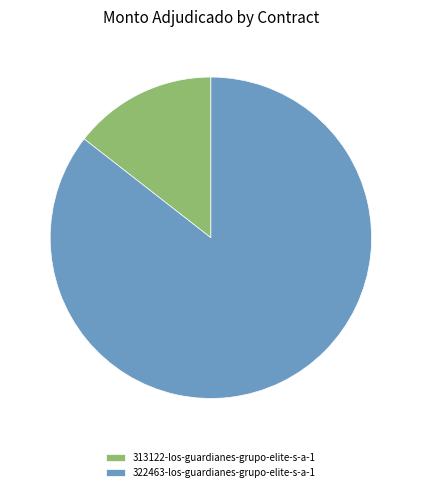

Does 322463-los-guardianes-grupo-elite-s-a-1 account for over 50% of the chart?

Yes